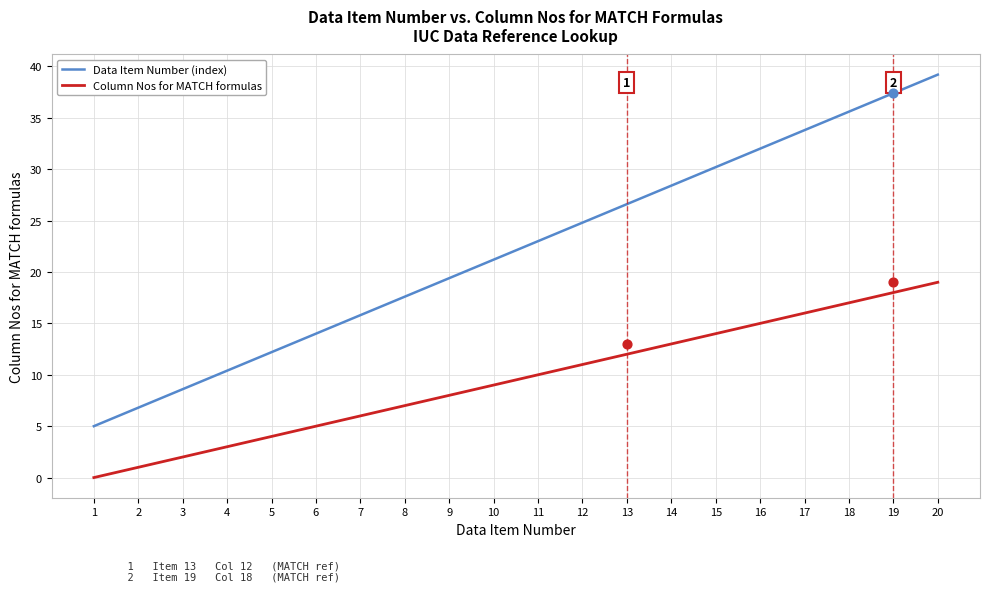

What are all the series names shown in the legend?

Data Item Number (index), Column Nos for MATCH formulas